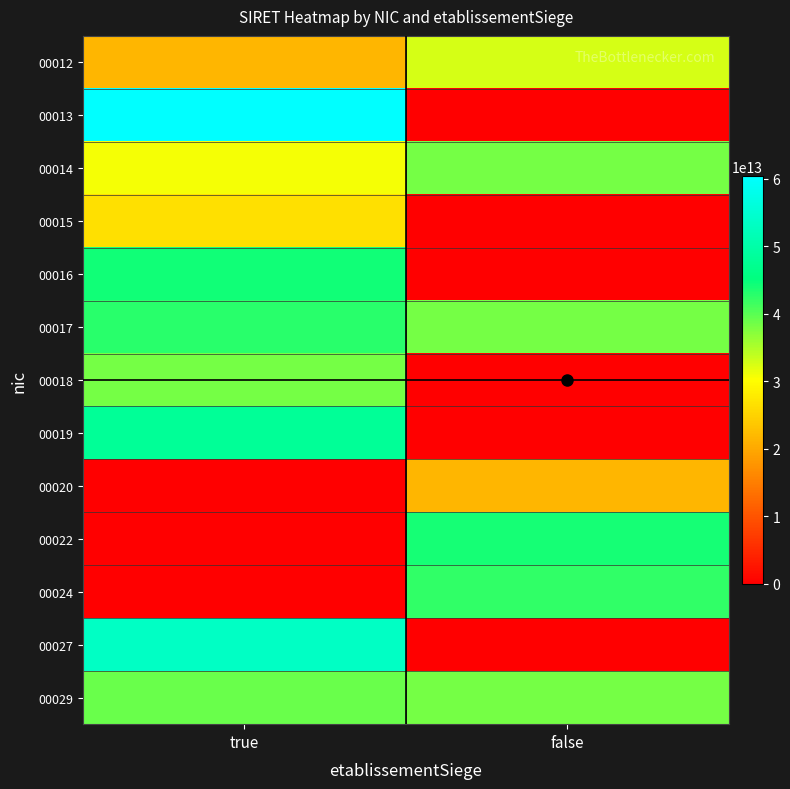

Rank the series by their maximum value, from highest to lowest.

00013, 00027, 00019, 00016, 00022, 00017, 00024, 00029, 00018, 00014, 00012, 00015, 00020